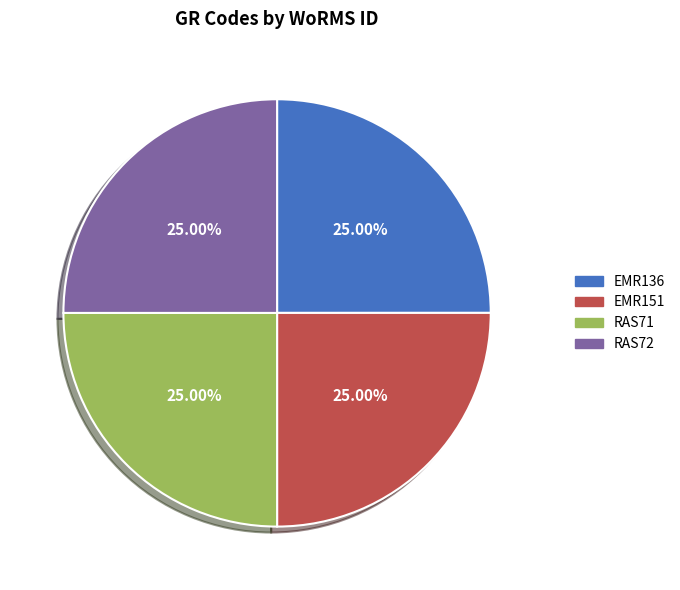

Approximately how many times larger is the value at EMR151 compared to EMR136?

1.0